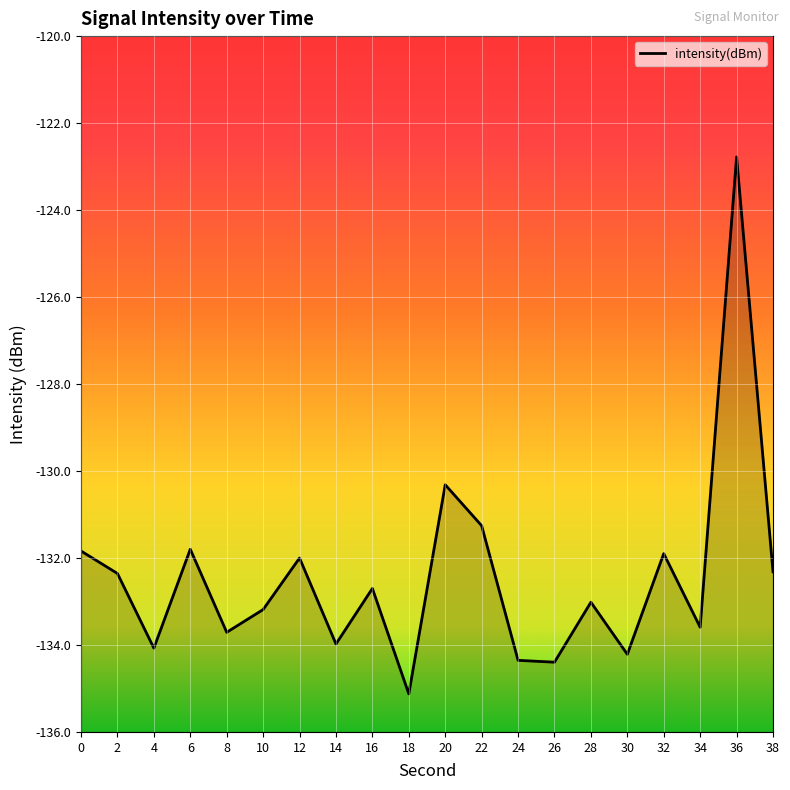

Reading right to left, what are all the values shown in this chart?

-132.3	-122.8	-133.6	-131.9	-134.2	-133.0	-134.4	-134.4	-131.3	-130.3	-135.1	-132.7	-134.0	-132.0	-133.2	-133.7	-131.8	-134.1	-132.4	-131.8